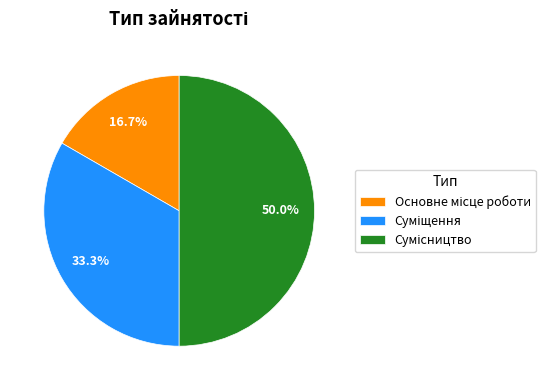

Is it true that Основне місце роботи is 5% of the pie?

False